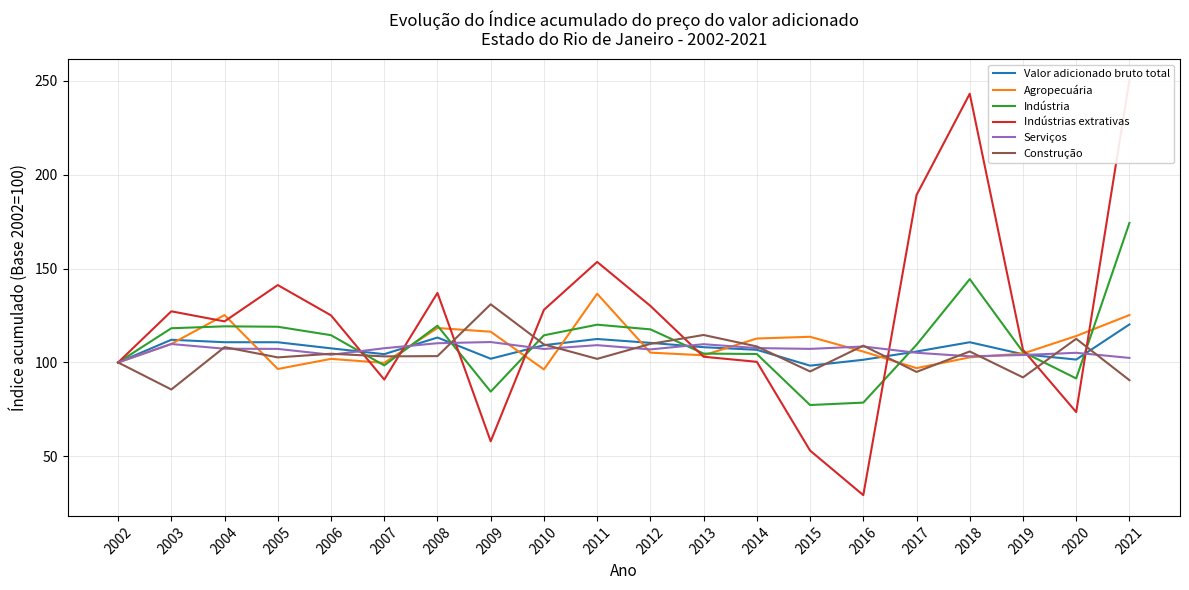

True or false: Indústrias extrativas has more than 0 points higher than both neighbors.

True